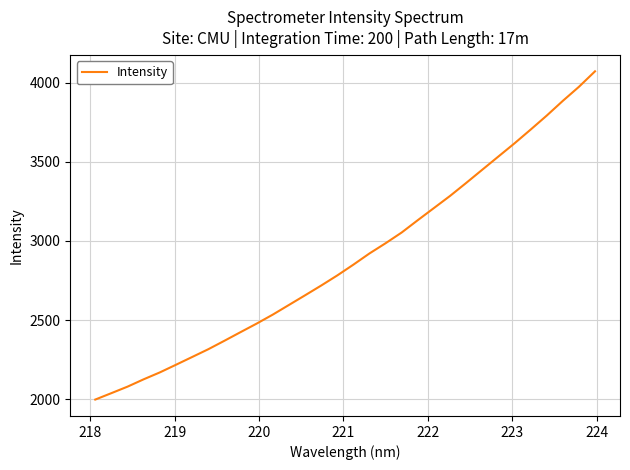

How many values are below 2849?

16